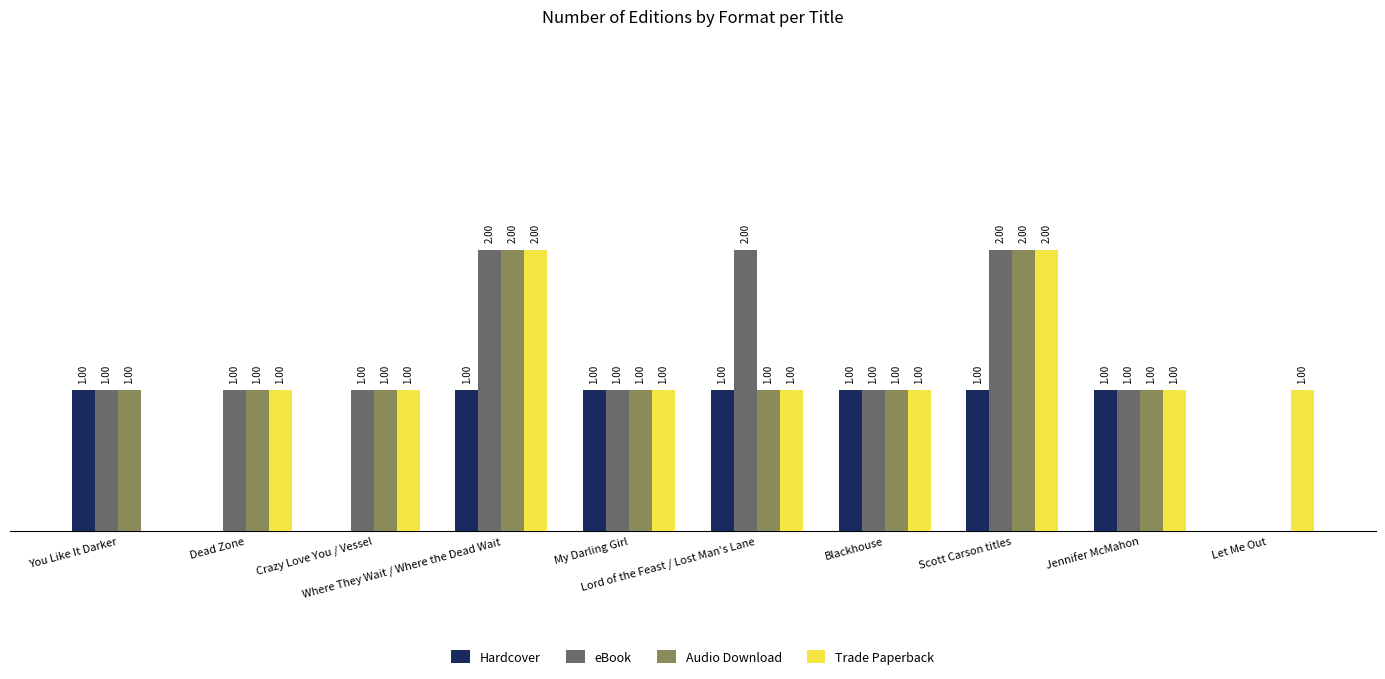

Which series has the largest total across all categories?

eBook